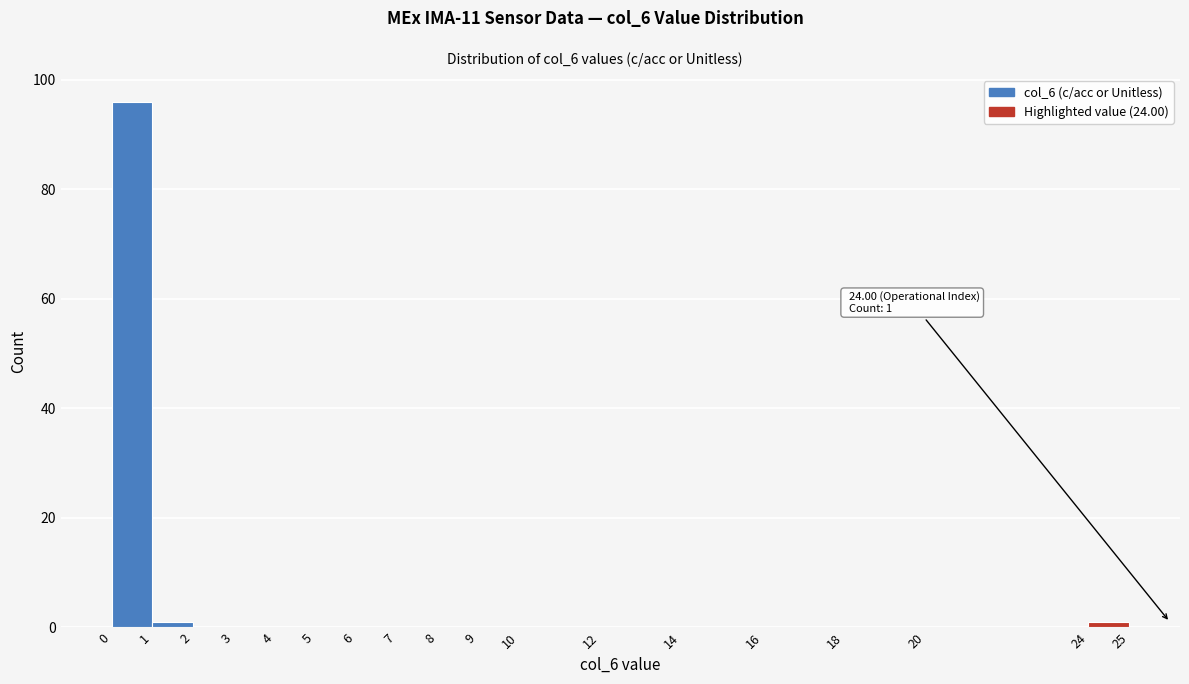

Over which range of the x-axis is the bar tallest?

0 to 1